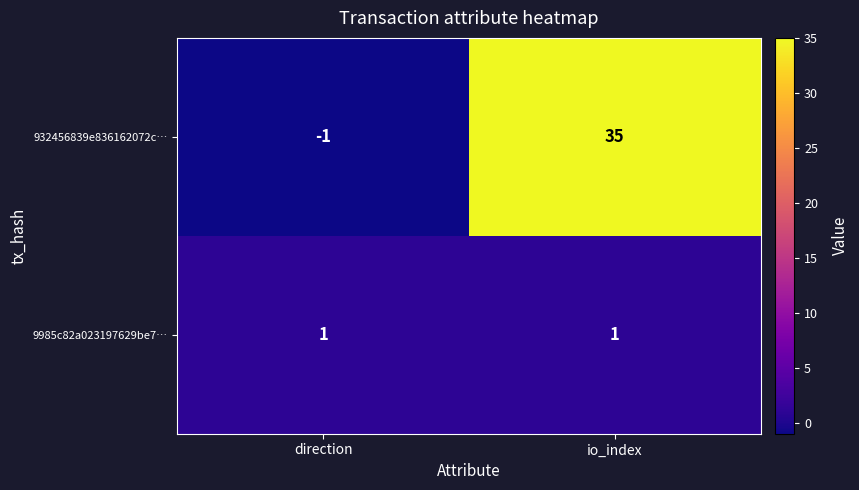

At which label is 932456839e836162072c… closest to 17?

direction